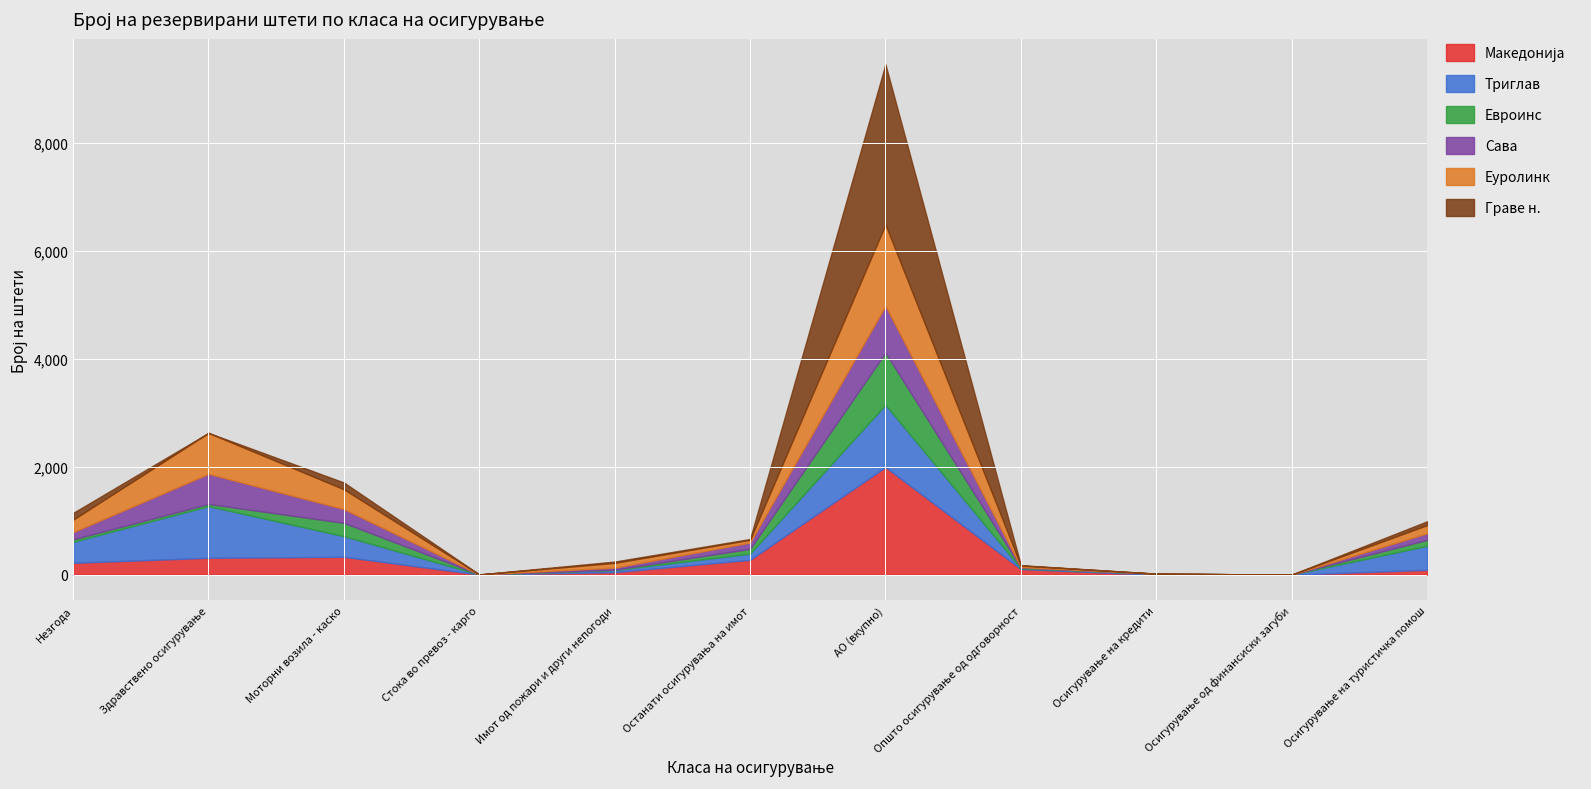

What are all the series names shown in the legend?

Македонија, Триглав, Евроинс, Сава, Еуролинк, Граве н.